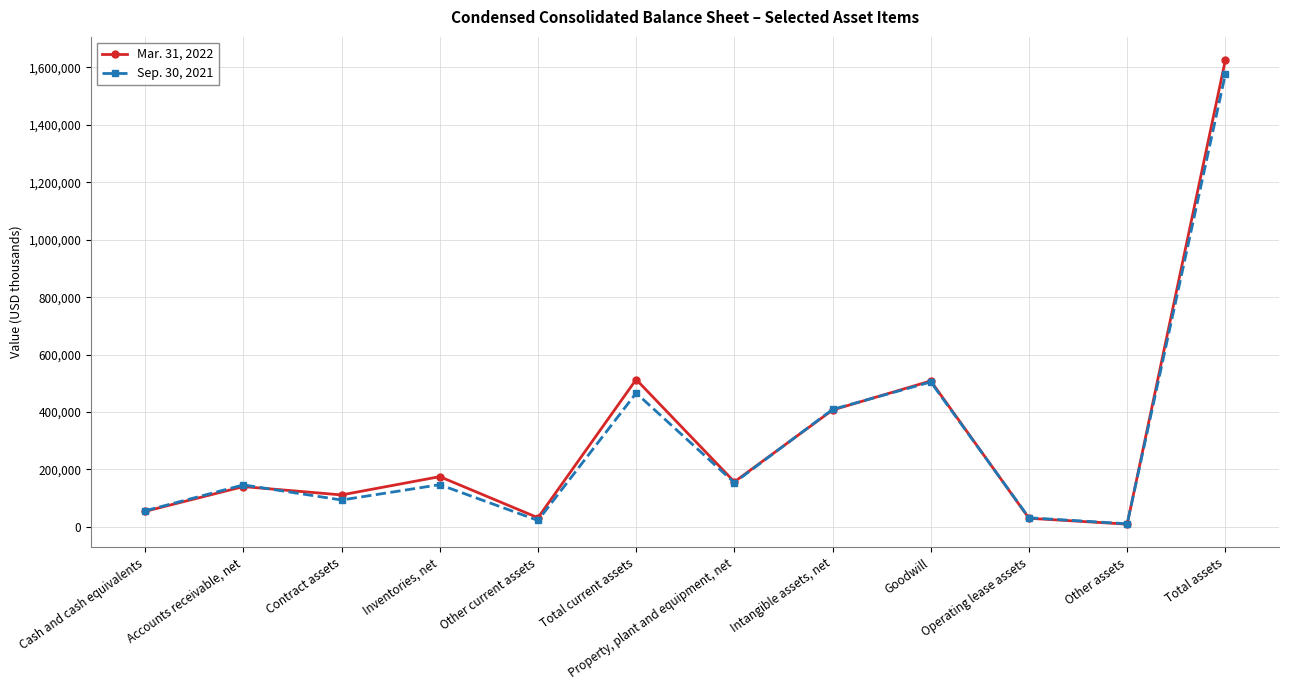

At which category is the sum across all series the highest?

Total assets